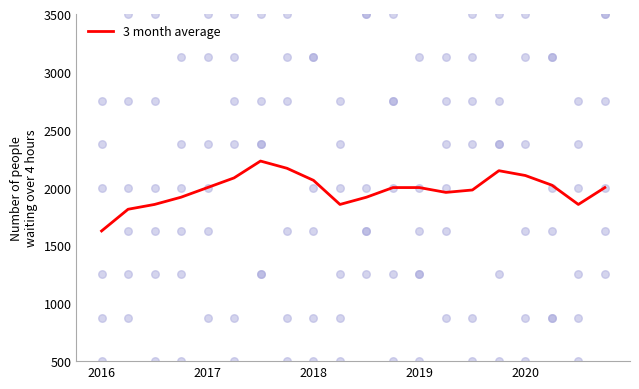

Is it true that 3 month average equals 1147.5 at 2017?

False